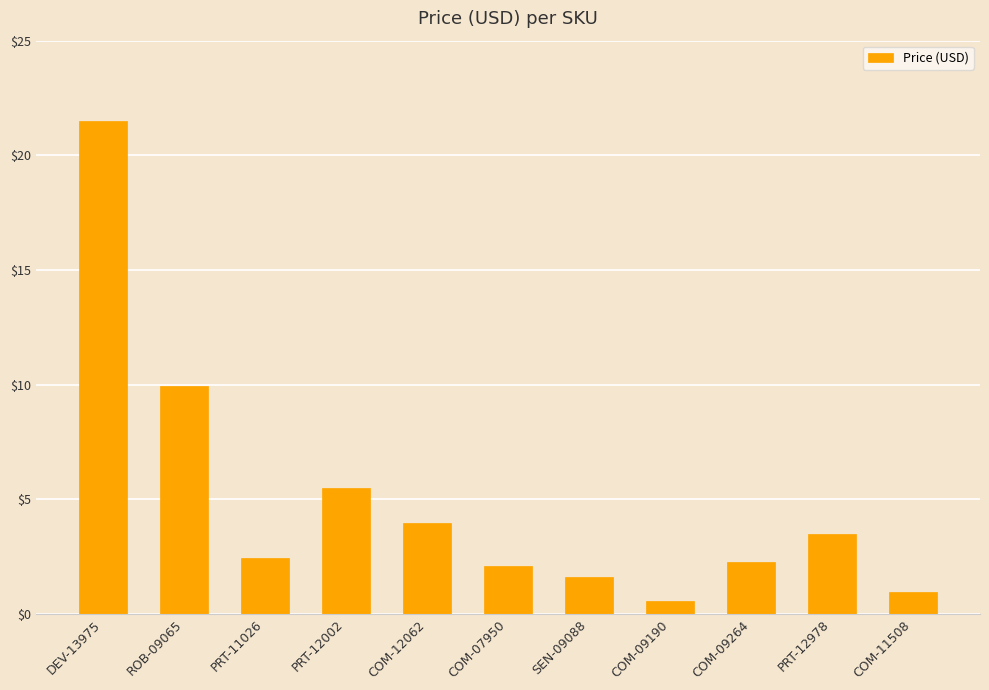

Is it true that the value at COM-11508 is 1.7?

False